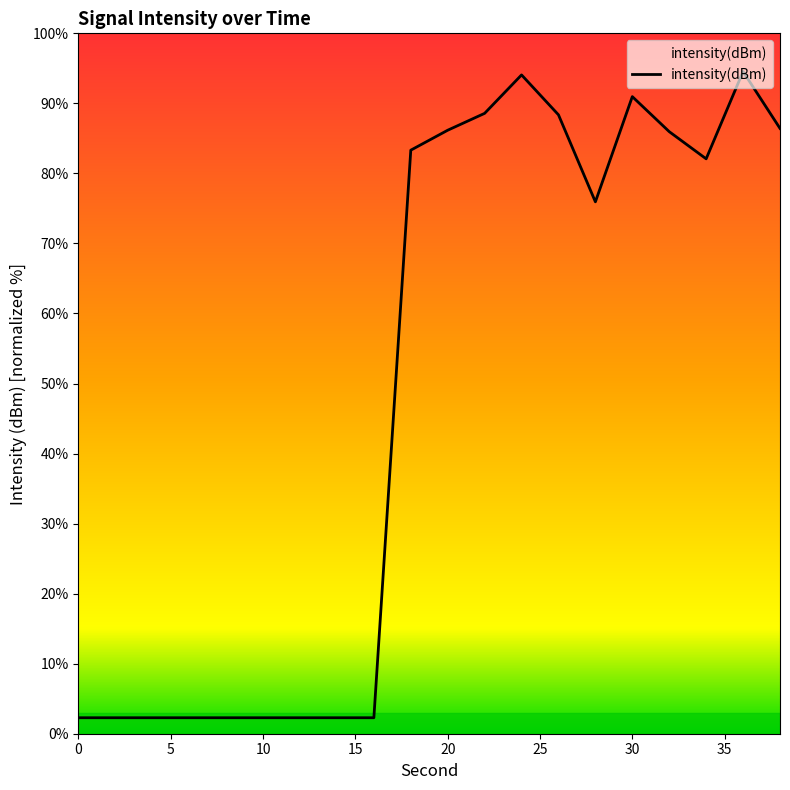

What is the maximum value shown in the chart?

94.5